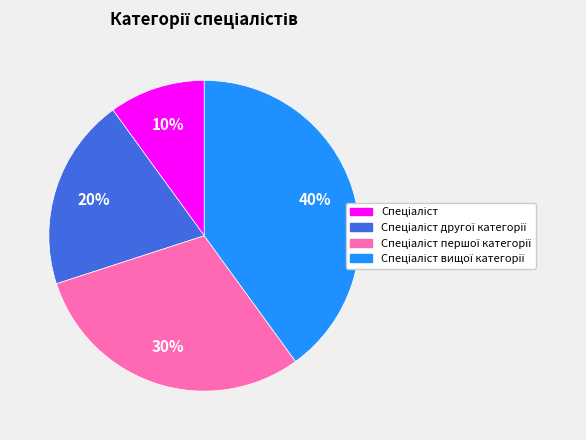

Is there any slice that represents more than half of the pie?

No